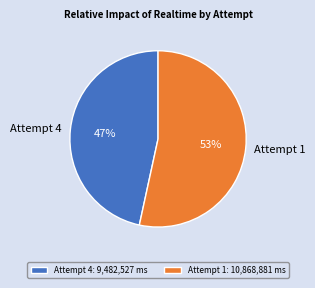

Is it true that Attempt 1 is 42% of the pie?

False